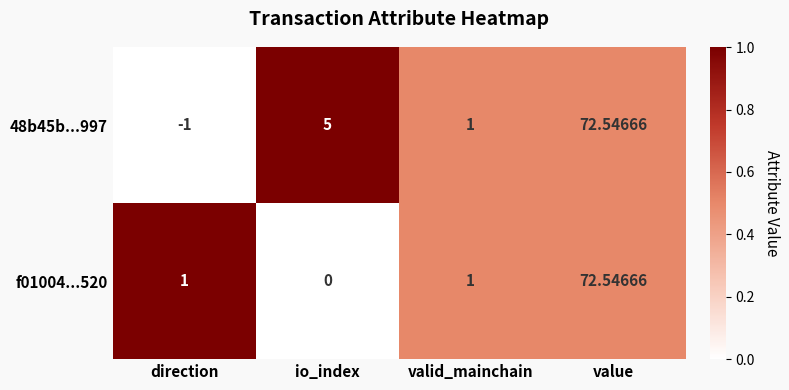

Rank the categories by 48b45b...997 value from lowest to highest.

direction, valid_mainchain, io_index, value